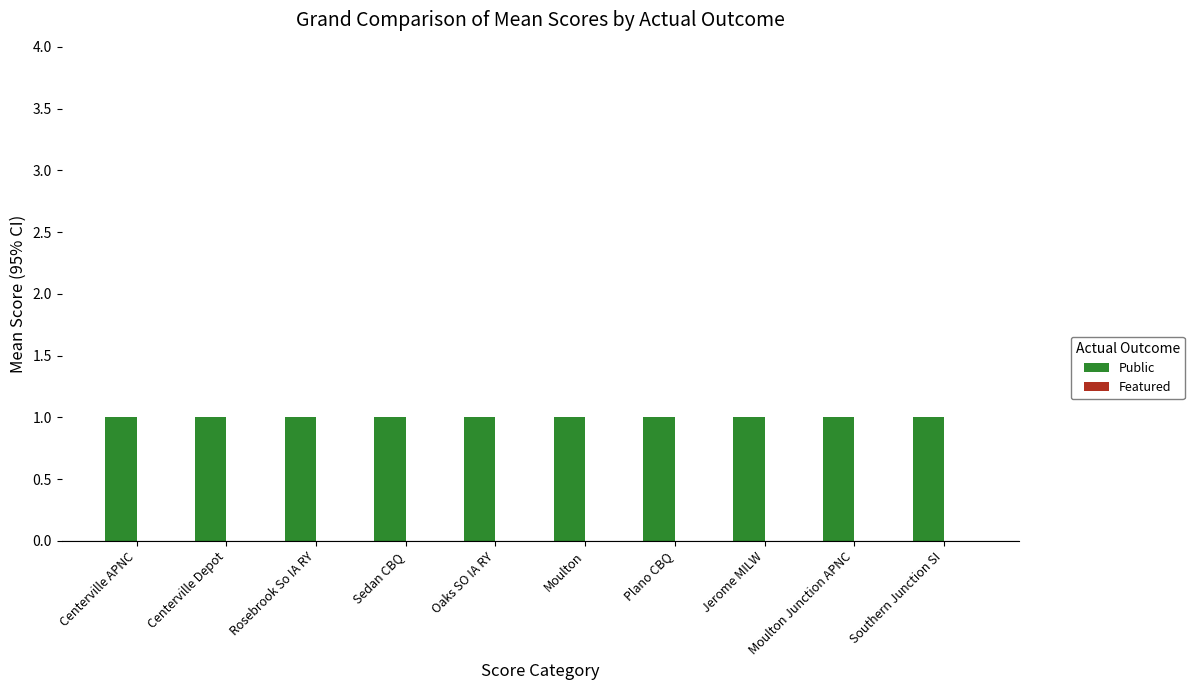

Reading left to right, what are all the values shown in this chart?

Public: Centerville APNC=1	Centerville Depot=1	Rosebrook So IA RY=1	Sedan CBQ=1	Oaks SO IA RY=1	Moulton=1	Plano CBQ=1	Jerome MILW=1	Moulton Junction APNC=1	Southern Junction SI=1
Featured: Centerville APNC=0	Centerville Depot=0	Rosebrook So IA RY=0	Sedan CBQ=0	Oaks SO IA RY=0	Moulton=0	Plano CBQ=0	Jerome MILW=0	Moulton Junction APNC=0	Southern Junction SI=0